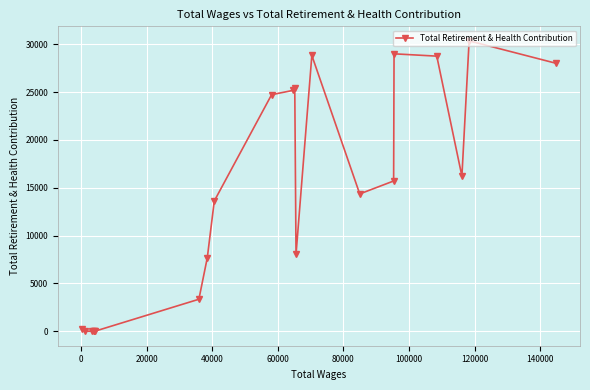

How many interior local valleys (lower than both neighbors) does the data have?

3